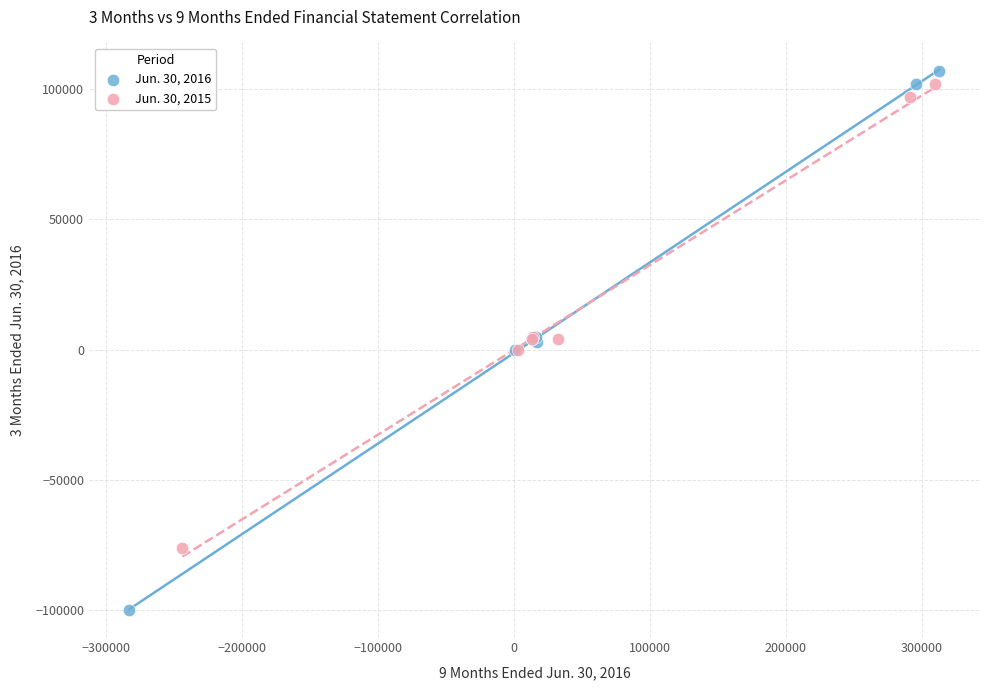

Which series has the largest Y range (max minus min)?

Jun. 30, 2016